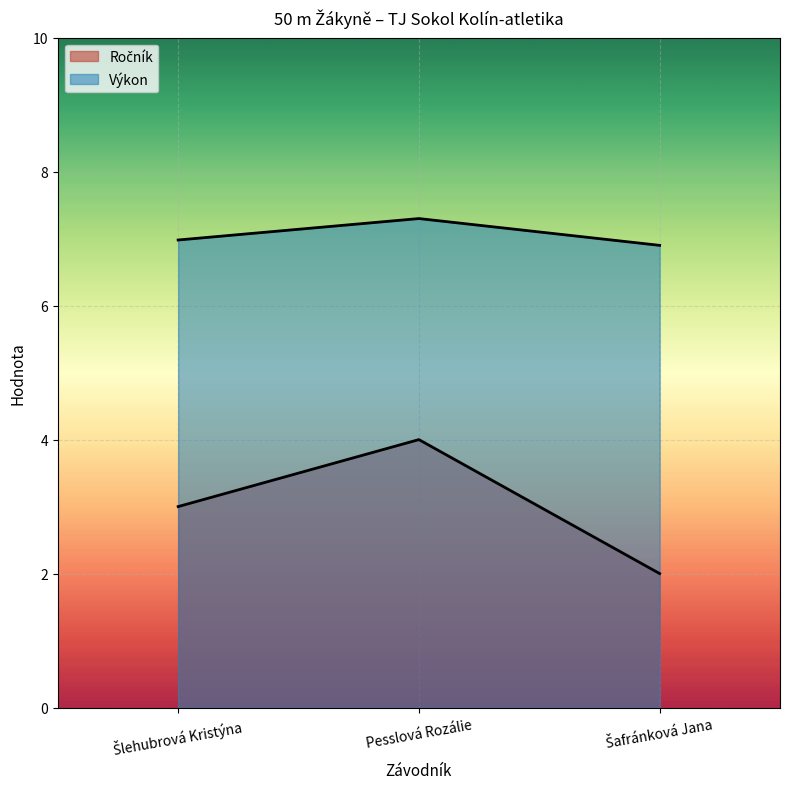

Read the Výkon value at Šafránková Jana.

6.9